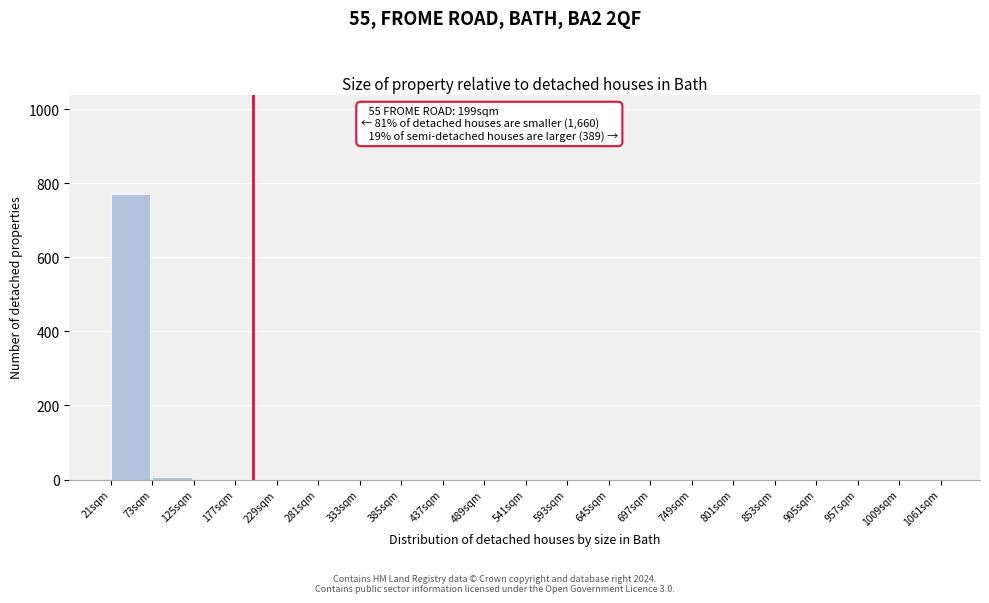

Over which range of the x-axis is the bar tallest?

21 to 73